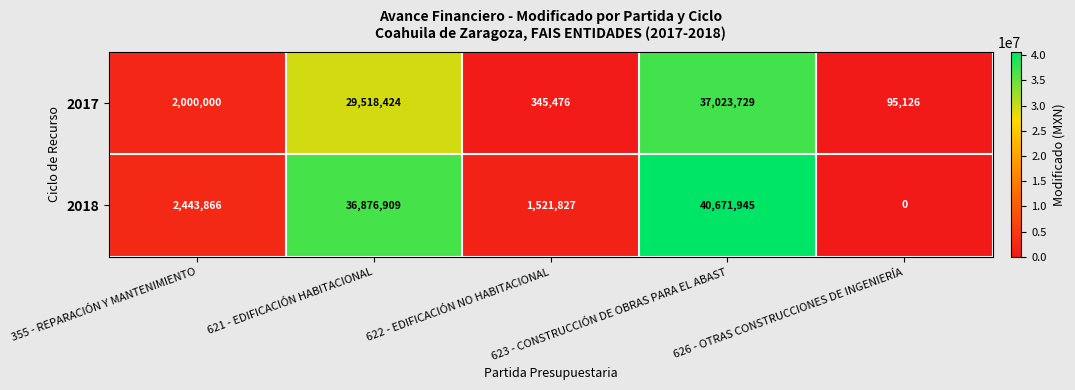

What is the total value across all series at 355 - REPARACIÓN Y MANTENIMIENTO?

4443866